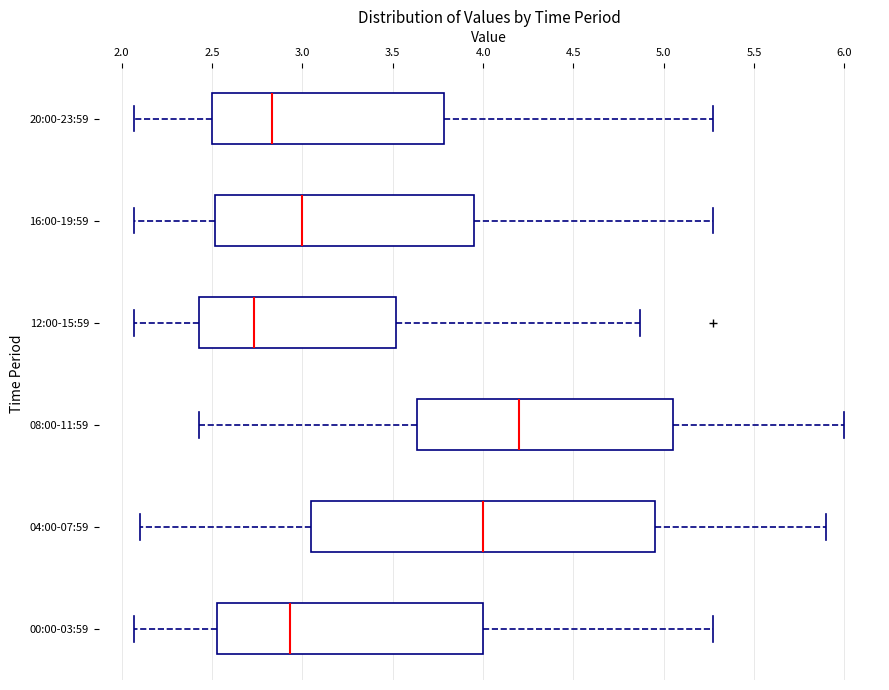

Reading bottom to top, transcribe this box plot: for each box, give where its median line is, the range the box spans, and where its two whiskers end, as read against the x-axis. The values are not printed on the chart, so give them approximately, as read against the axis.

00:00-03:59: median 2.95, box 2.55 to 4.00, whiskers 2.05 to 5.25
04:00-07:59: median 4.00, box 3.05 to 4.95, whiskers 2.10 to 5.90
08:00-11:59: median 4.20, box 3.65 to 5.05, whiskers 2.45 to 6.00
12:00-15:59: median 2.75, box 2.45 to 3.50, whiskers 2.05 to 4.85
16:00-19:59: median 3.00, box 2.50 to 3.95, whiskers 2.05 to 5.25
20:00-23:59: median 2.85, box 2.50 to 3.80, whiskers 2.05 to 5.25